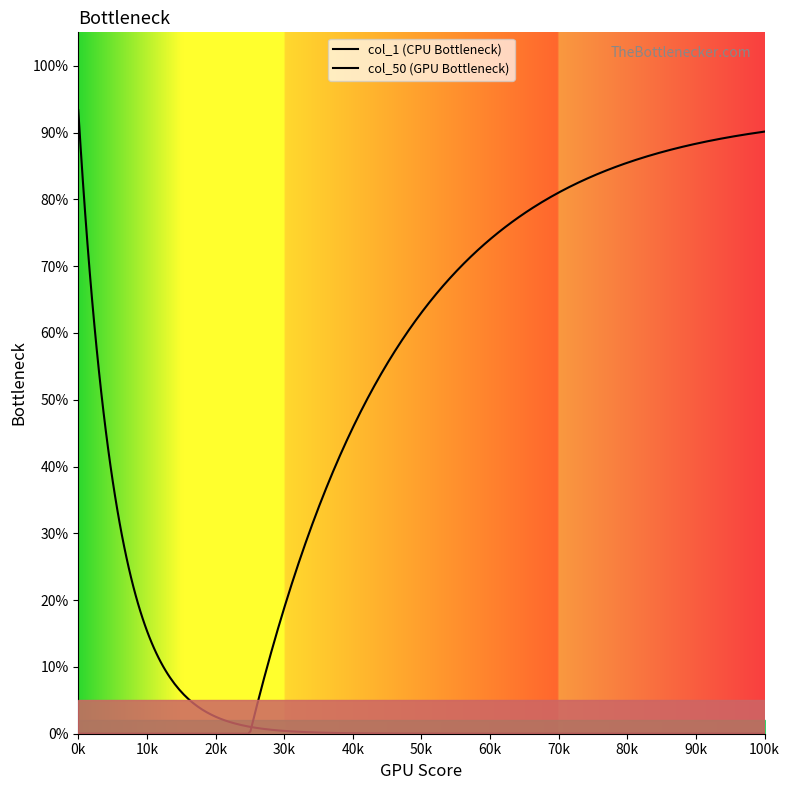

True or false: col_50 has a value of 0 at 10.

True